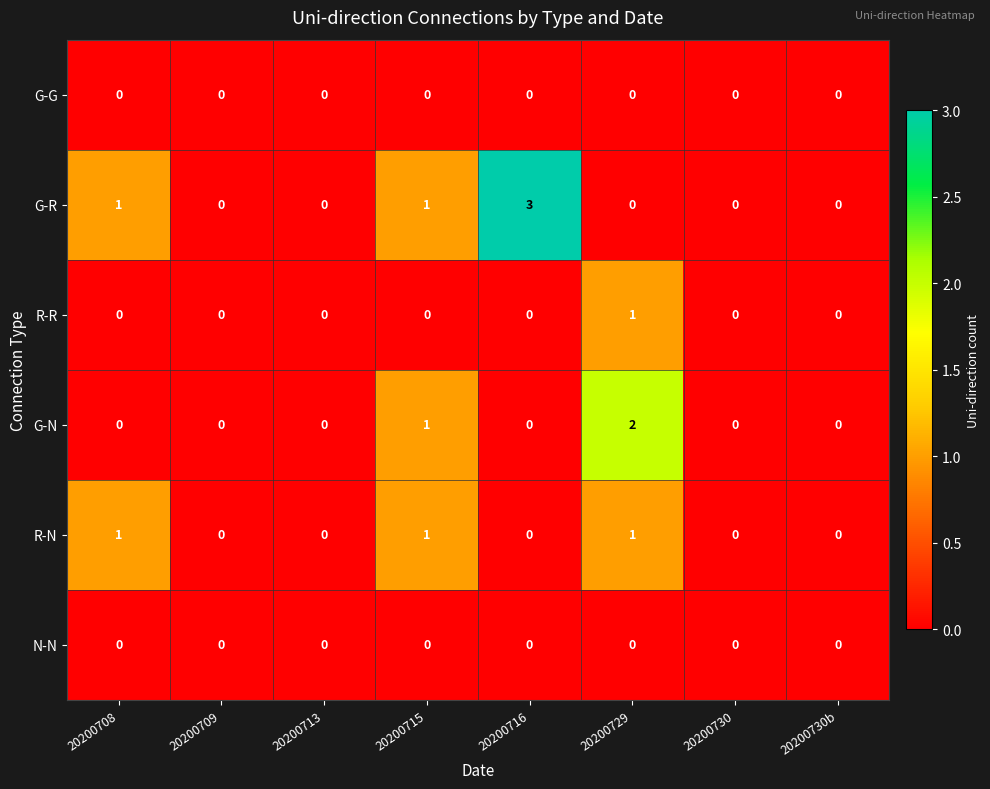

Which series has the widest spread of values?

G-R